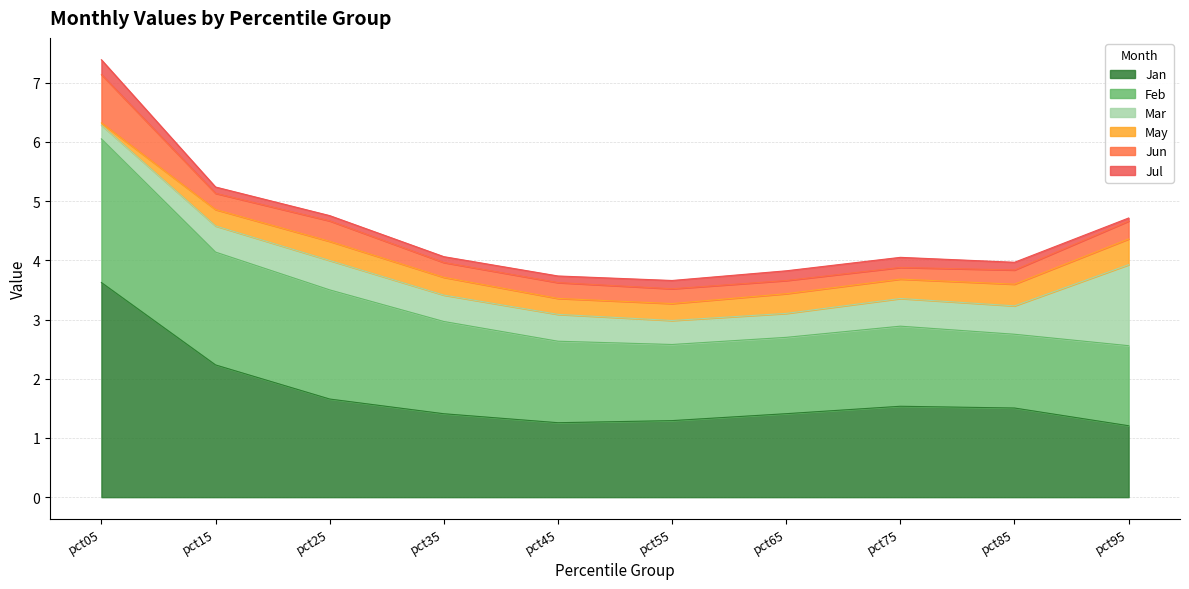

How many lines are shown in the chart?

6